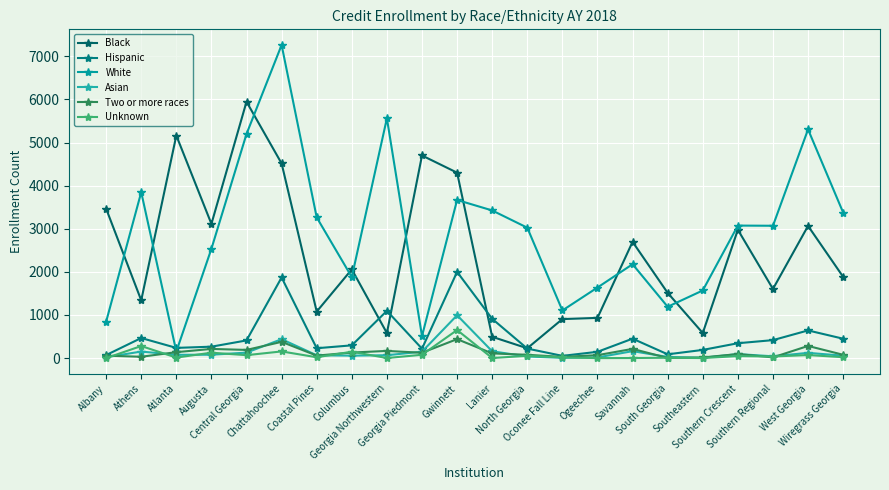

What is the difference between the maximum and minimum values in the Hispanic series?

1948